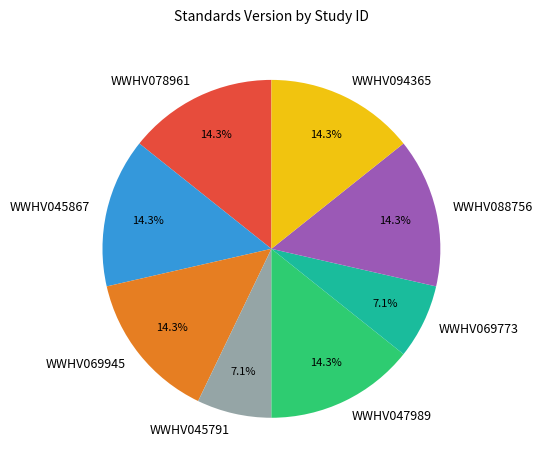

To the nearest percent, what percentage of the pie is WWHV045867?

14%